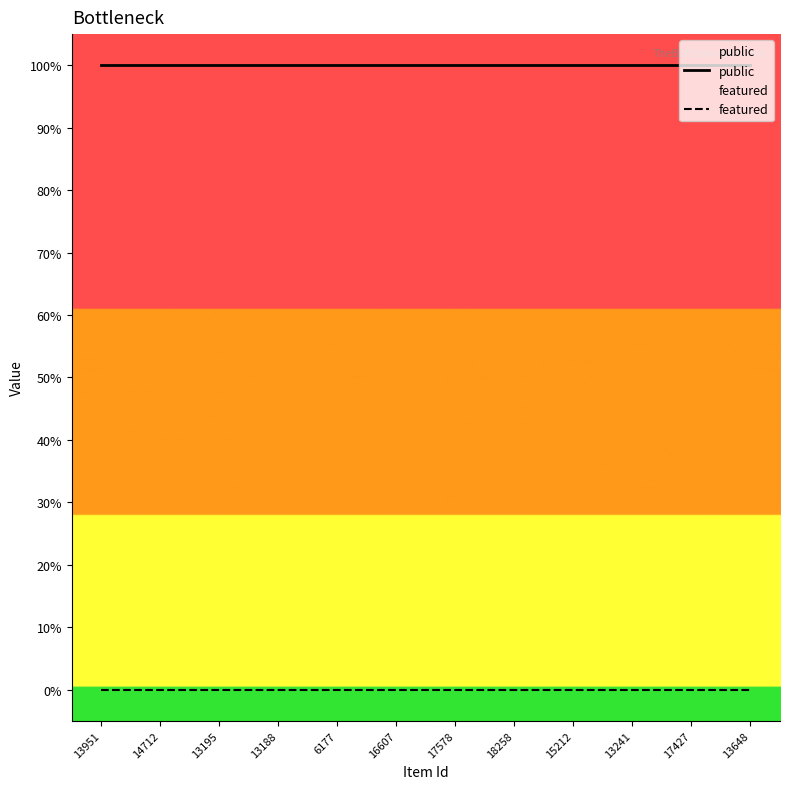

Between 15212 and 13648, which is larger?

15212